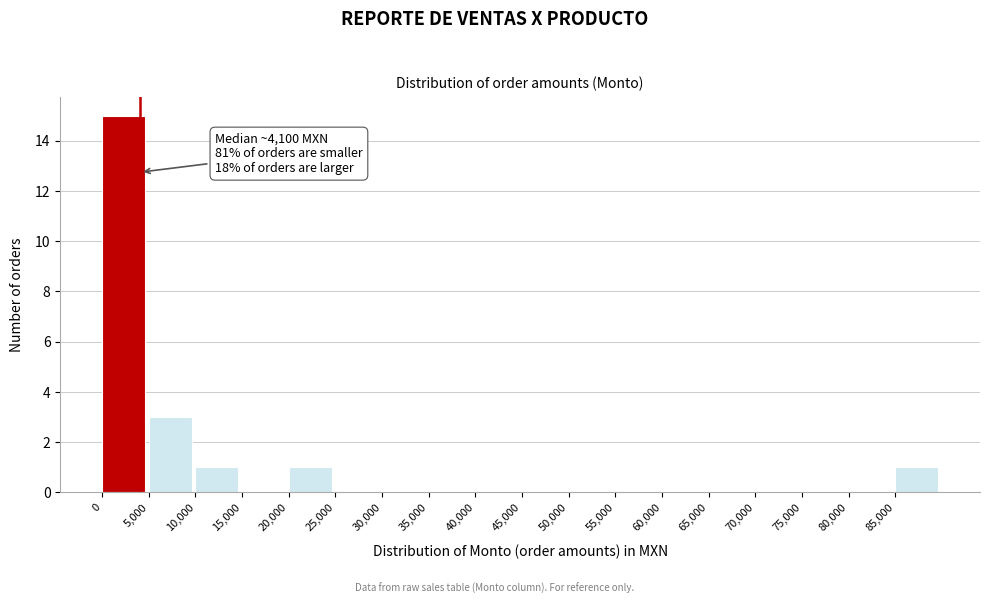

Which range on the x-axis has the tallest bar?

0 to 5000